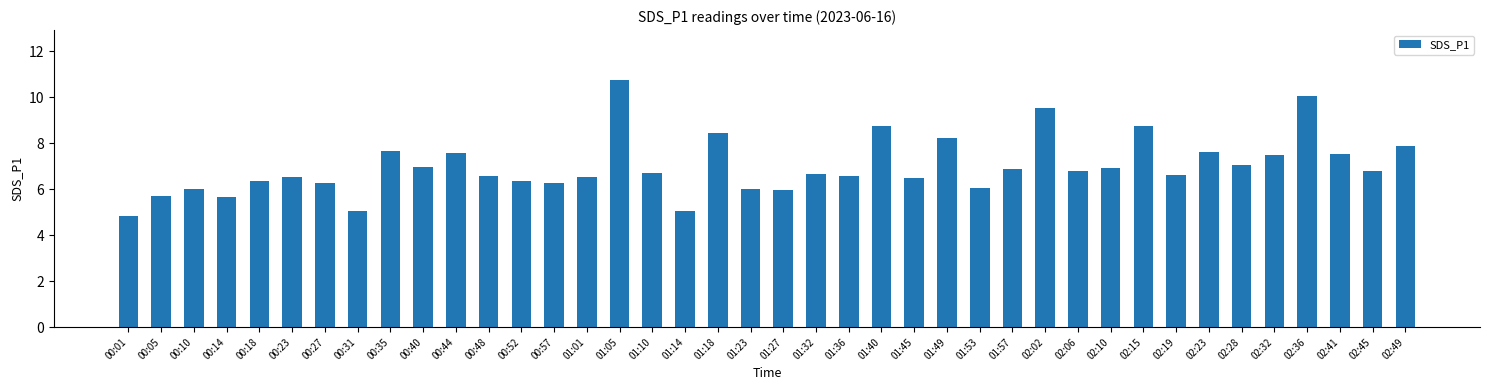

What is the minimum value shown in the chart?

4.8